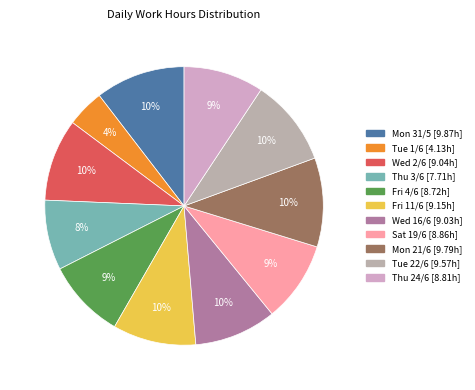

Combined, do Tue 22/6 and Mon 31/5 account for over 50%?

No